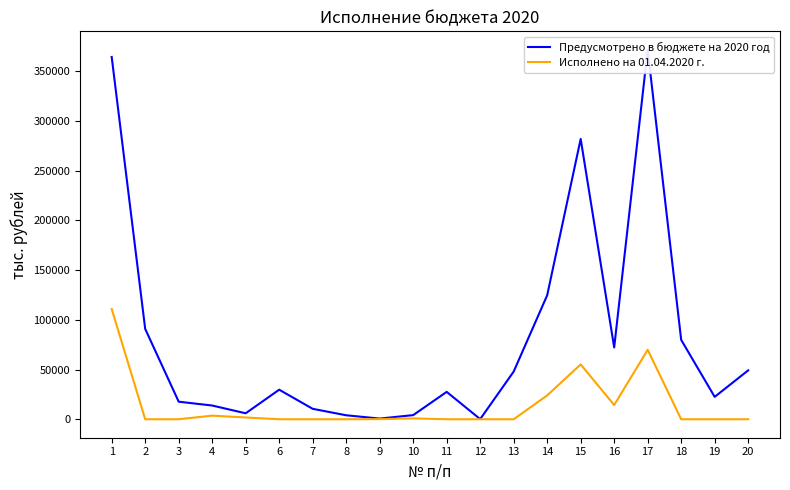

True or false: Исполнено на 01.04.2020 г. and Предусмотрено в бюджете на 2020 год intersect in this chart.

False